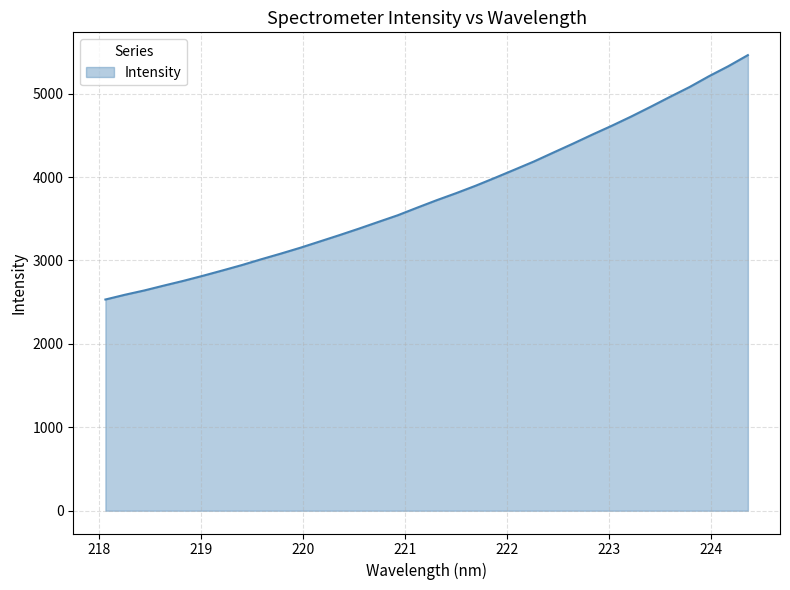

What is the difference between the maximum and second lowest values?

2872.7